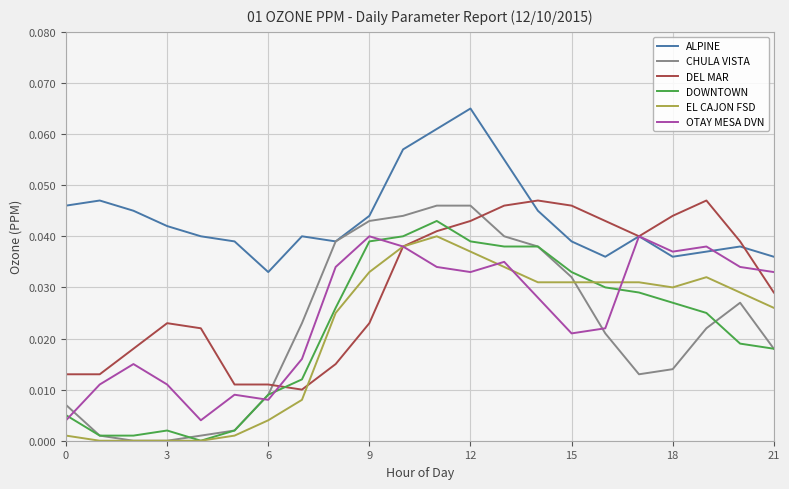

Which series has the largest total across all categories?

ALPINE